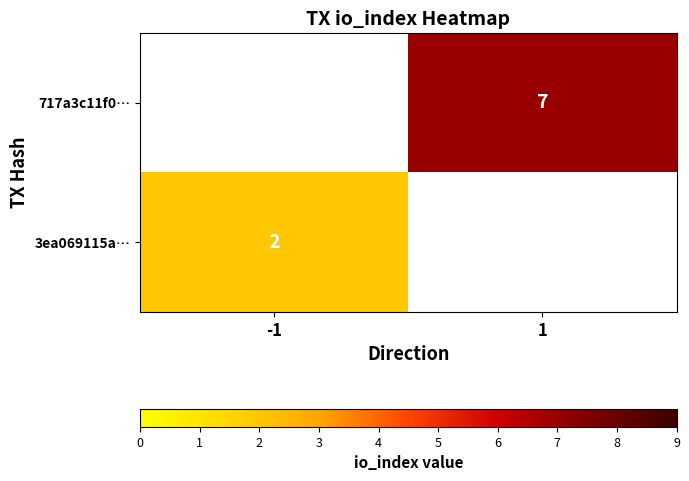

The value of 717a3c11f0… at 1 is 7. True or false?

True